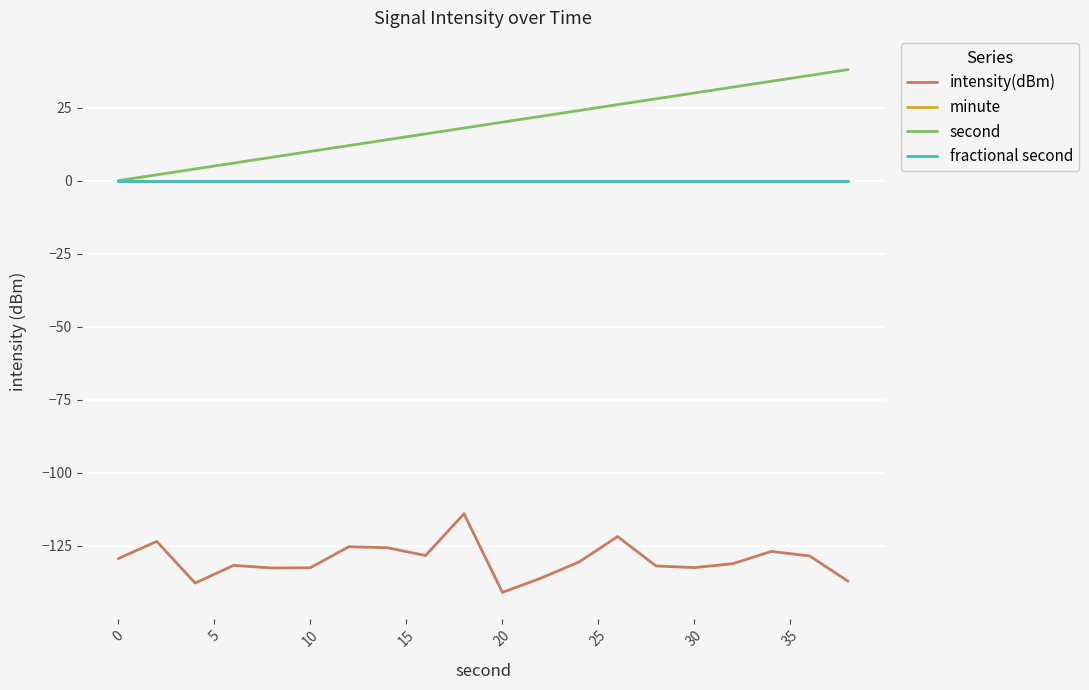

What is the smallest value displayed?

-140.9